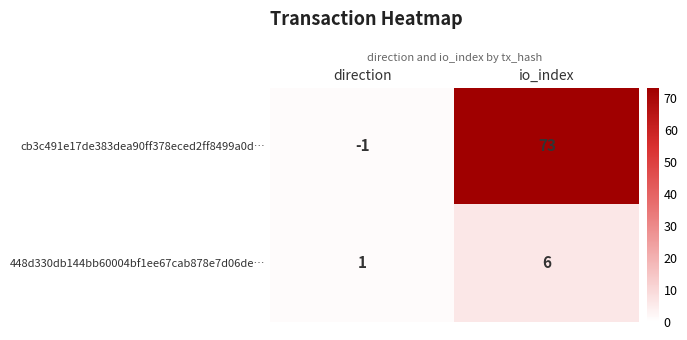

Is it true that 448d330db144bb60004bf1ee67cab878e7d06de… equals 1 at direction?

True